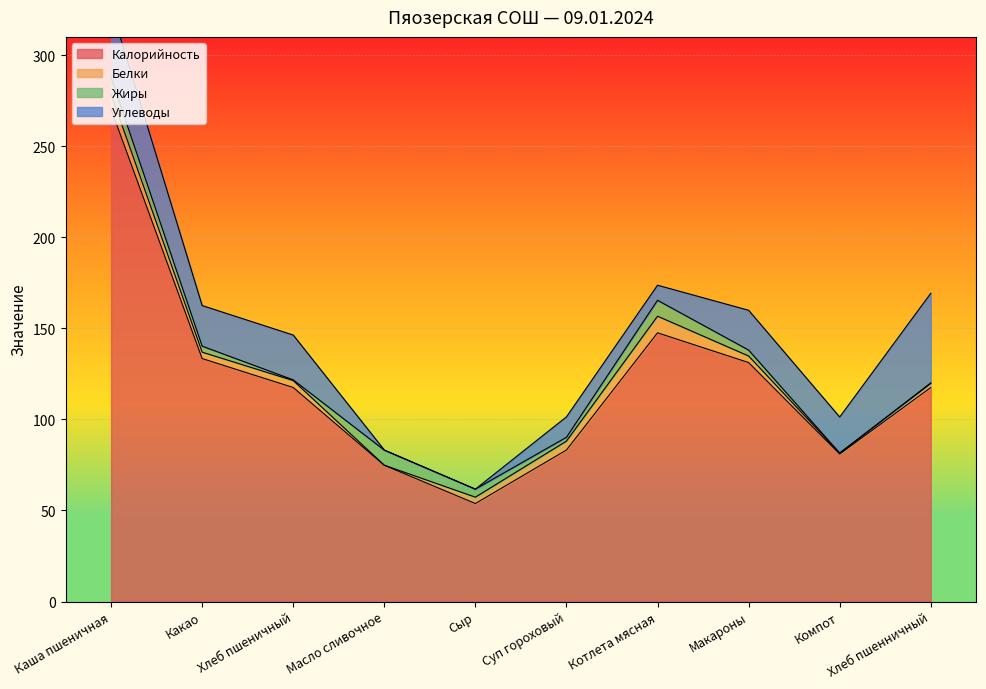

Which series has the largest range (max minus min)?

Калорийность